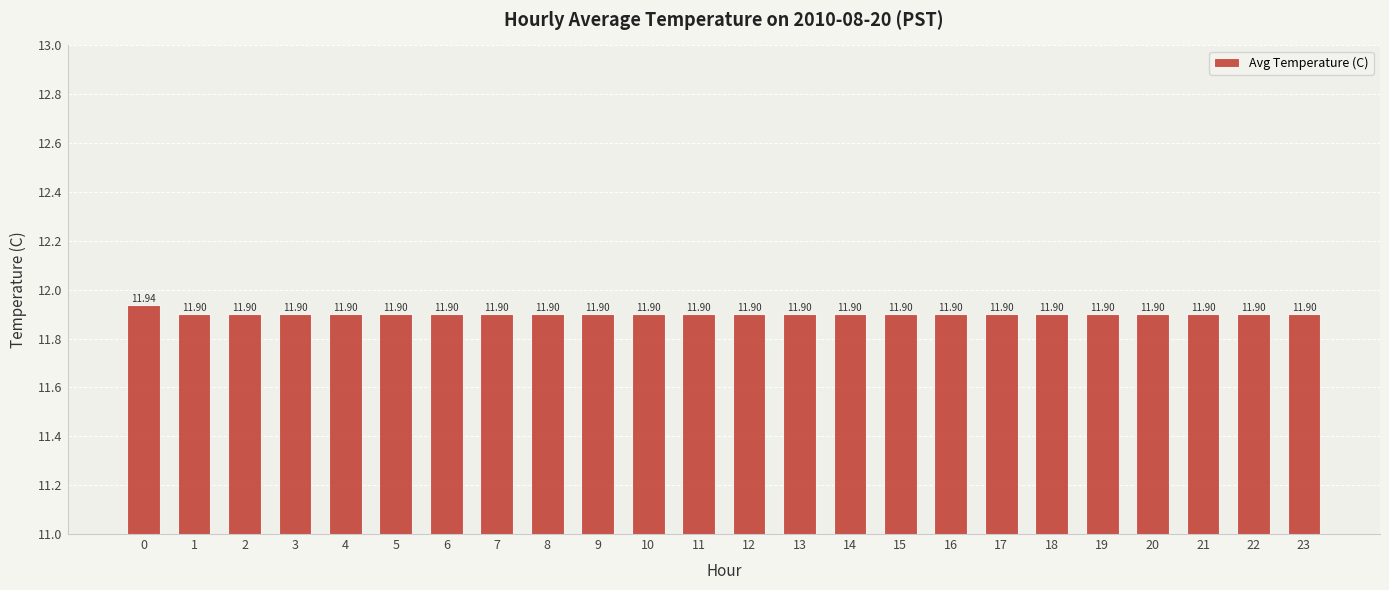

What is the average value?

11.9